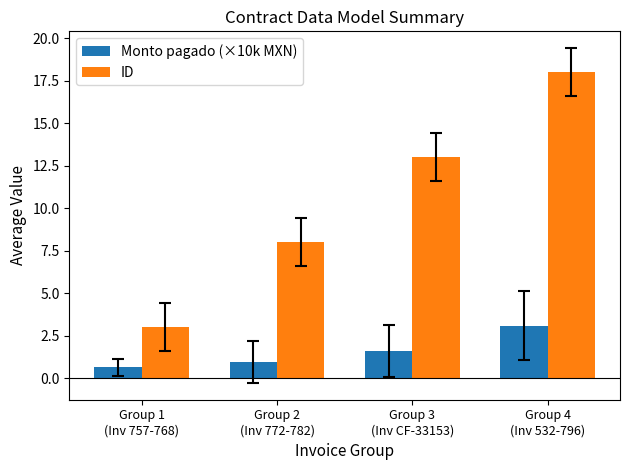

What is the lowest value of the ID series?

3.0